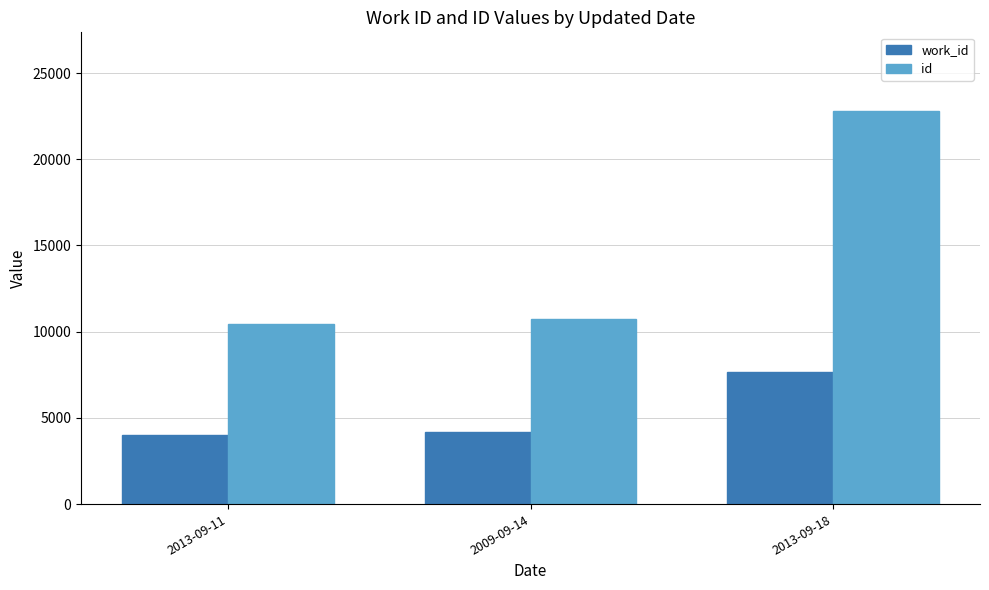

How many groups of bars are there?

3